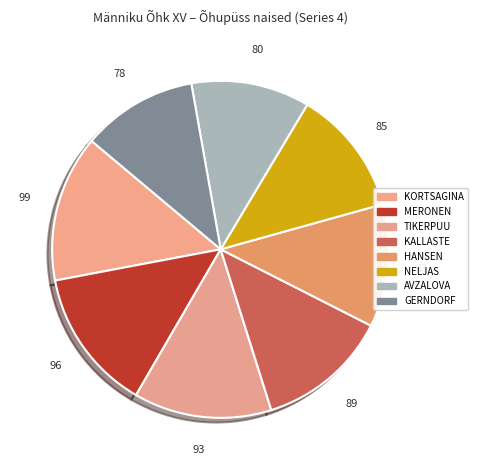

How many segments does this pie chart have?

8